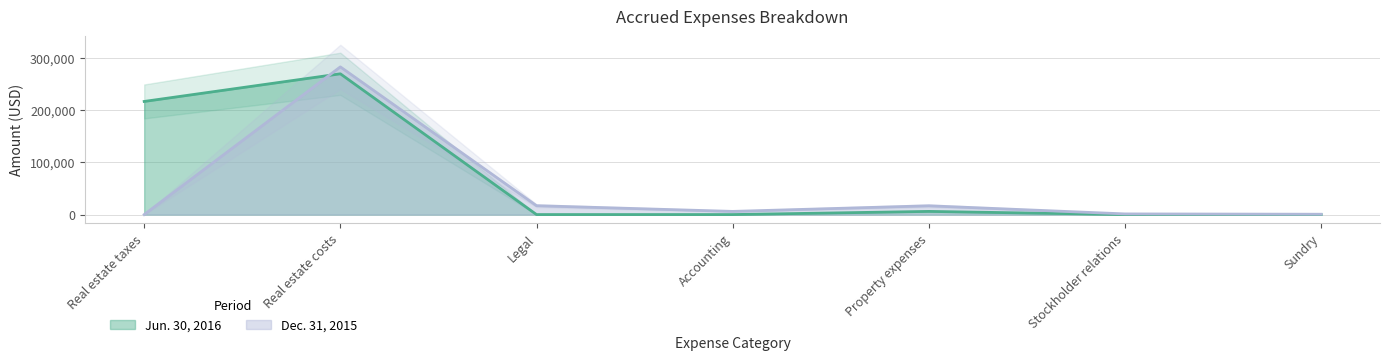

True or false: Dec. 31, 2015 has more than 2 points higher than both neighbors.

False